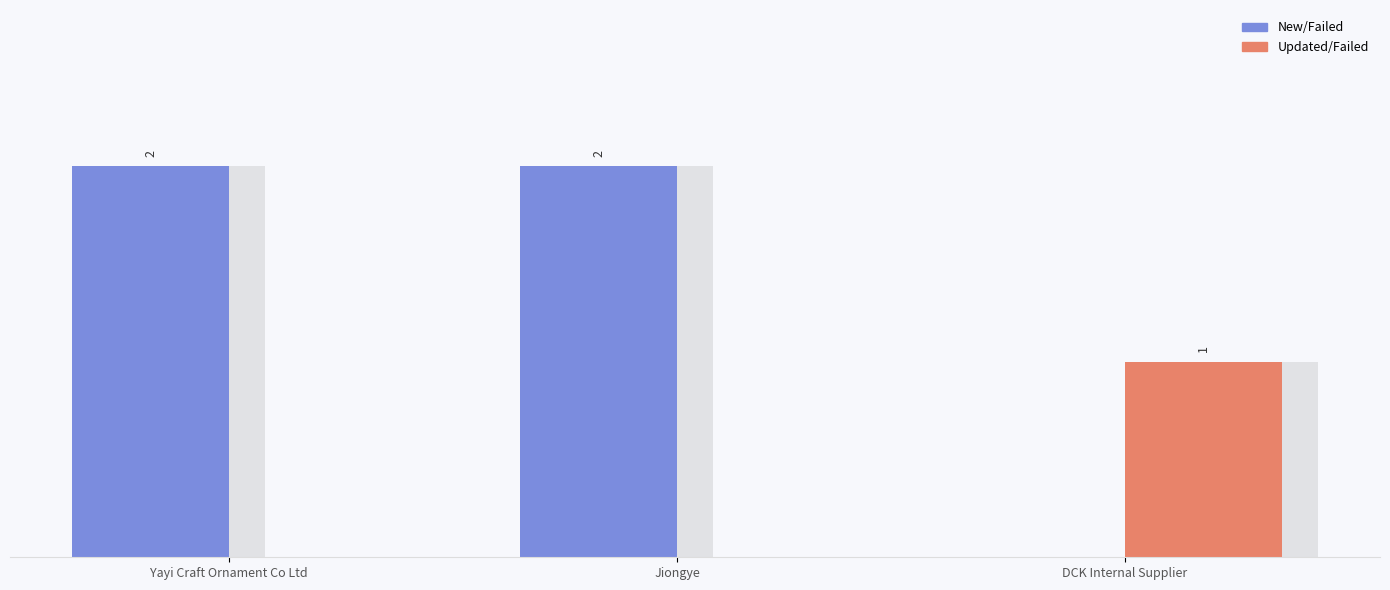

What are all the series names shown in the legend?

New/Failed, Updated/Failed